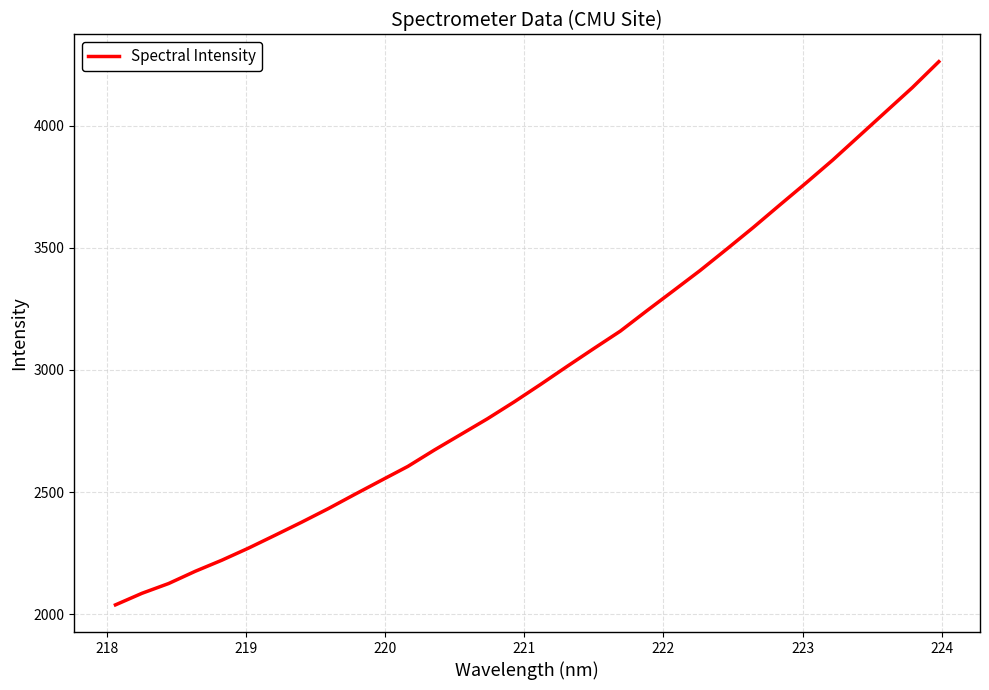

What is the greatest value displayed?

4262.3